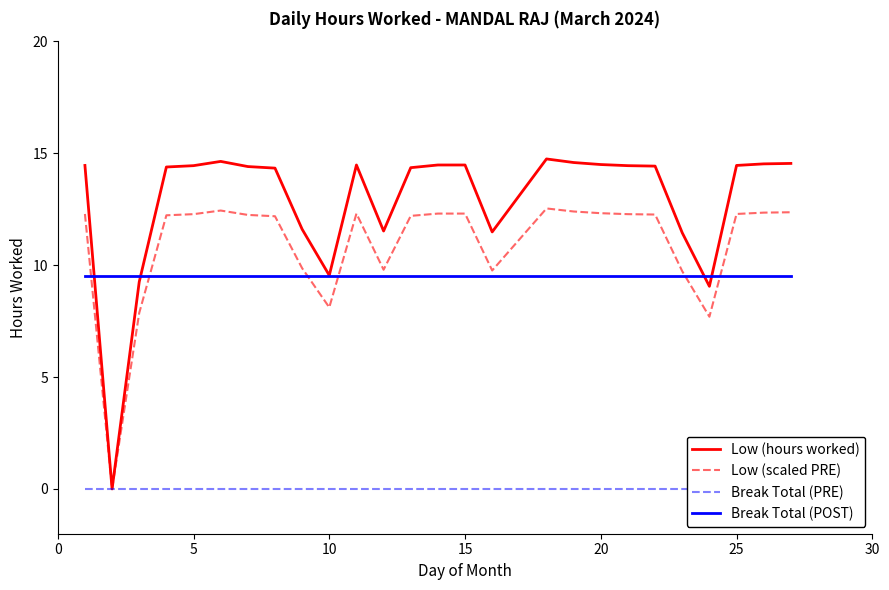

True or false: Low (hours worked) has a value of 6.0 at 10.

False